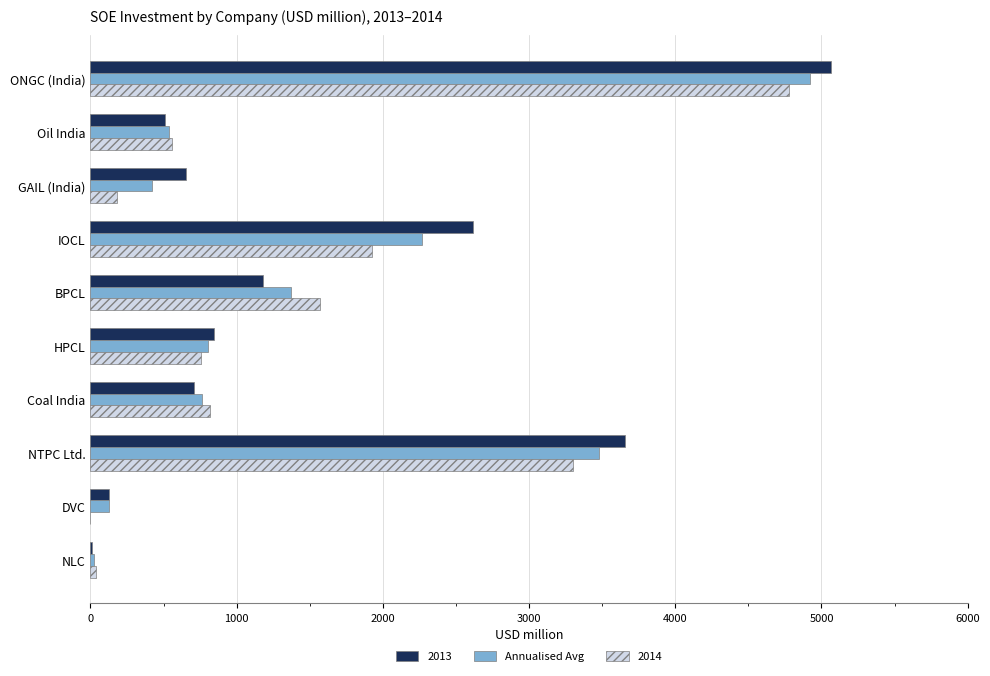

Is the value of 2013 at IOCL greater than the value of 2014 at BPCL?

Yes